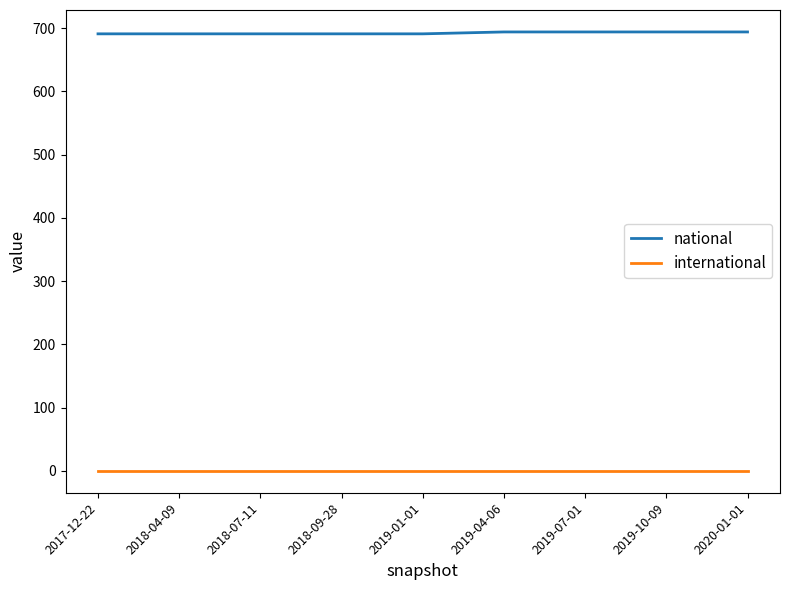

What is the average value of the national series?

692